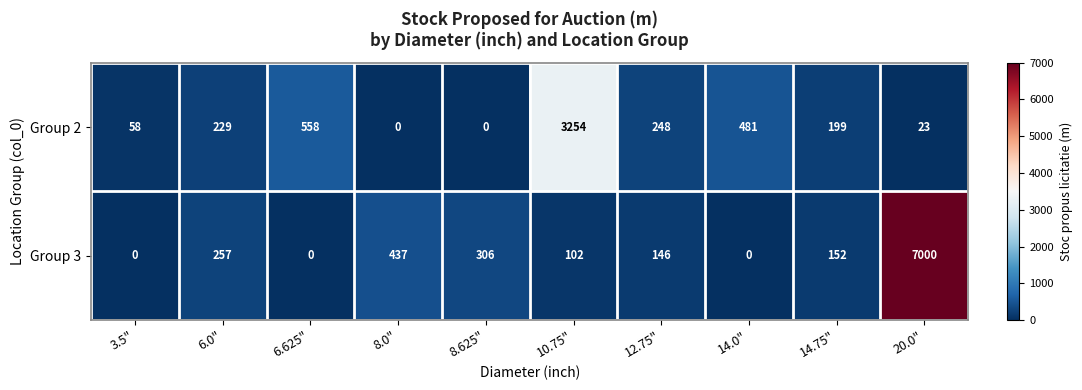

Where is Group 2 nearest to the value 1627?

6.625"